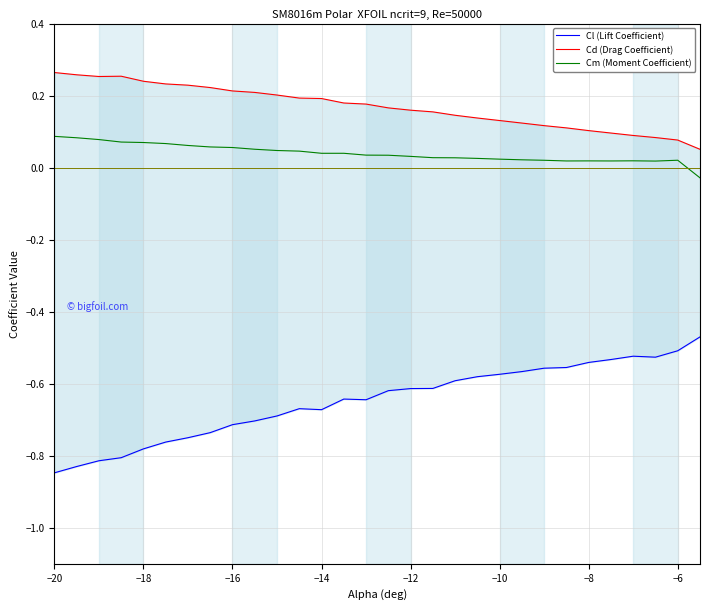

True or false: Cm (Moment Coefficient) and Cd (Drag Coefficient) cross at least once.

False